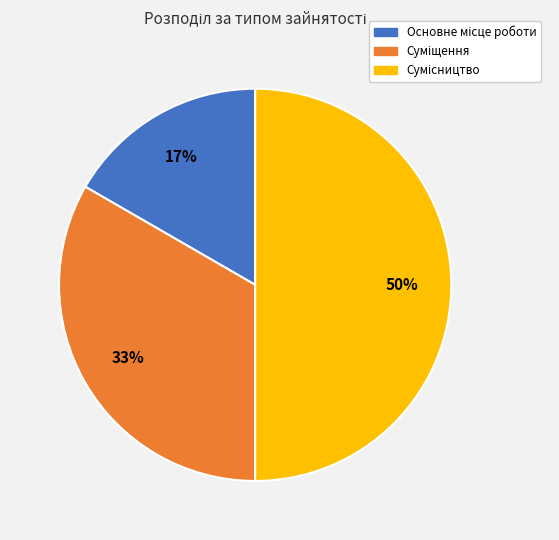

To the nearest percent, what is the difference between the largest and smallest slice percentages?

33%